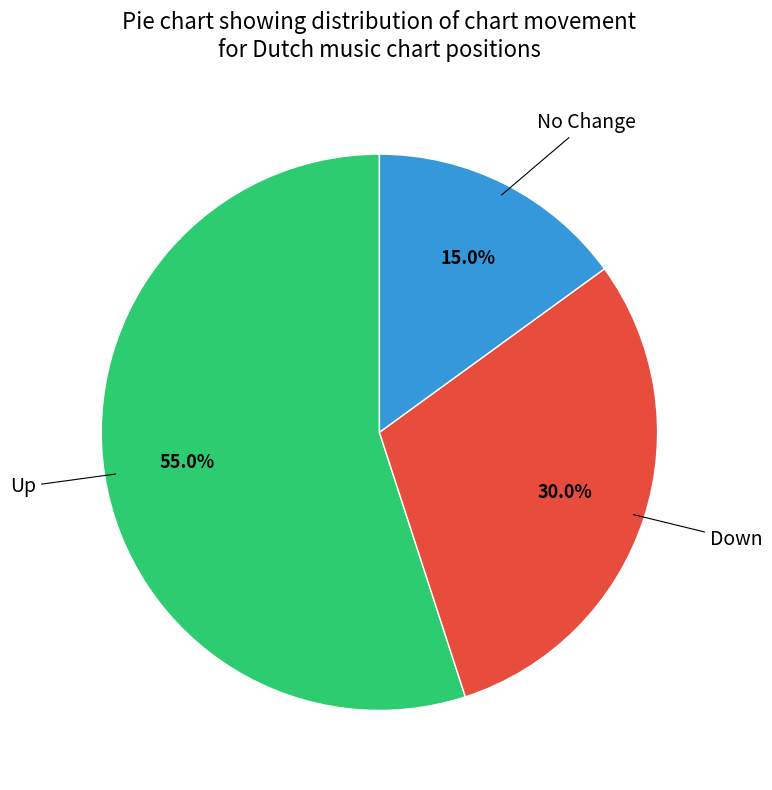

Is there any slice that represents more than half of the pie?

Yes